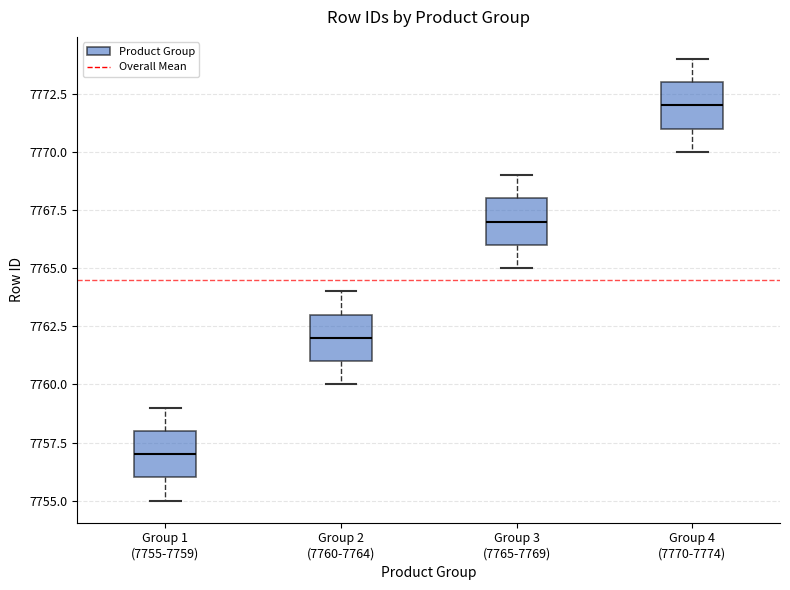

Where is the lower edge of the box for Group 4 (7770-7774) on the y-axis? The values are not printed on the chart, so give them approximately, as read against the axis.

7771